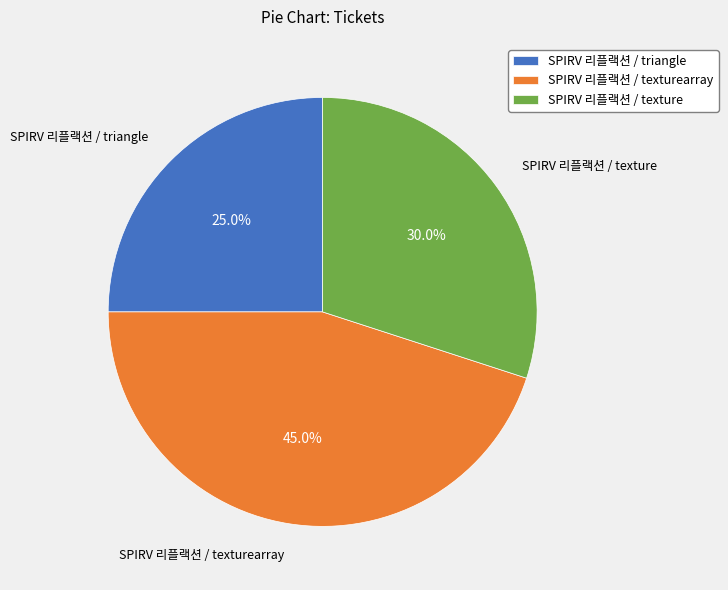

Is the sum of SPIRV 리플랙션 / texturearray and SPIRV 리플랙션 / triangle greater than half?

Yes